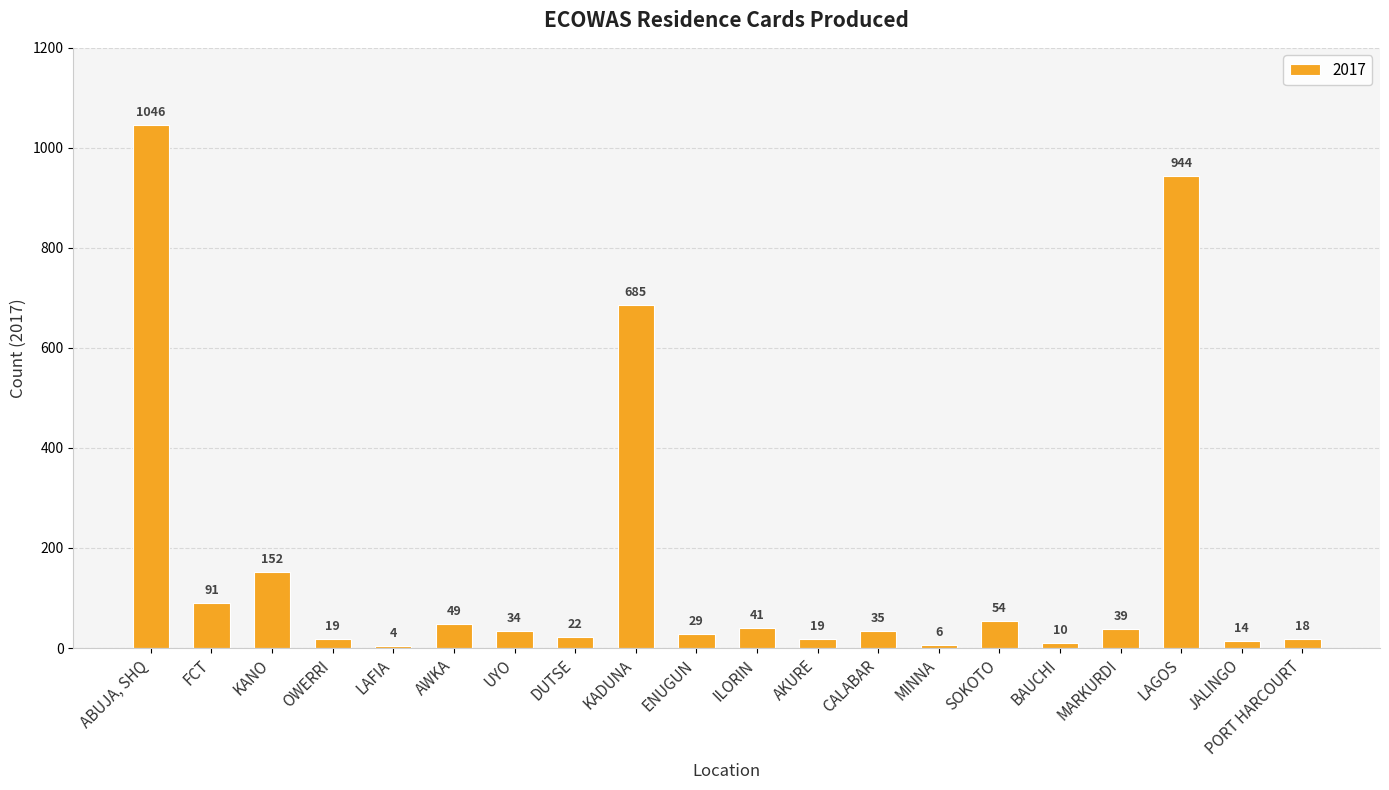

What is the label of the 2nd bar from the left?

FCT